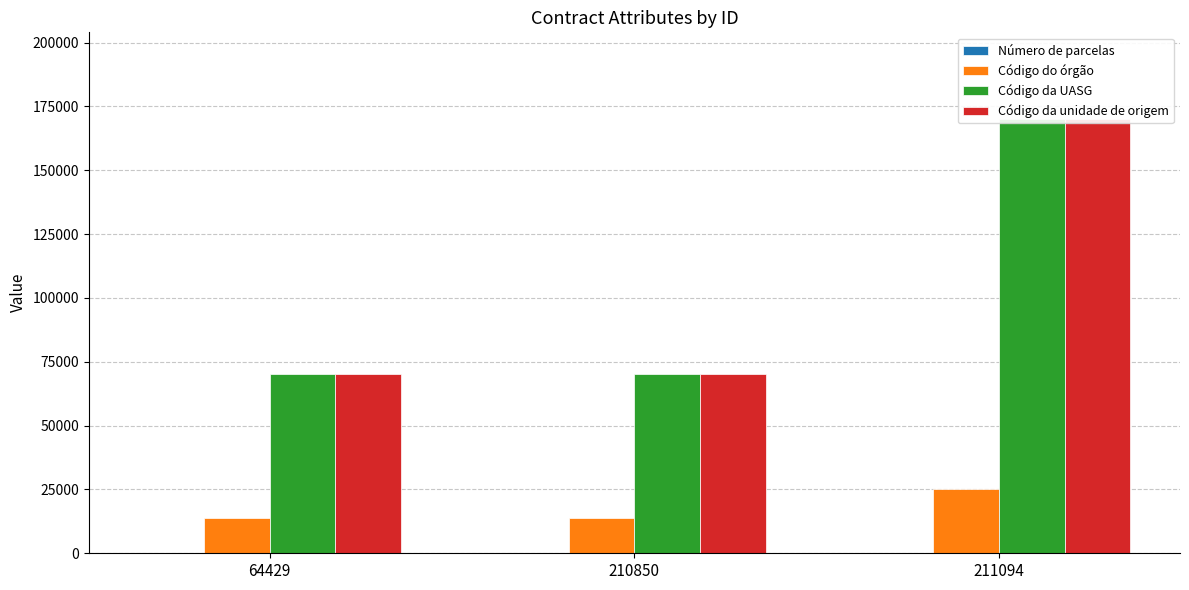

Which has a higher value, 210850 or 64429?

64429